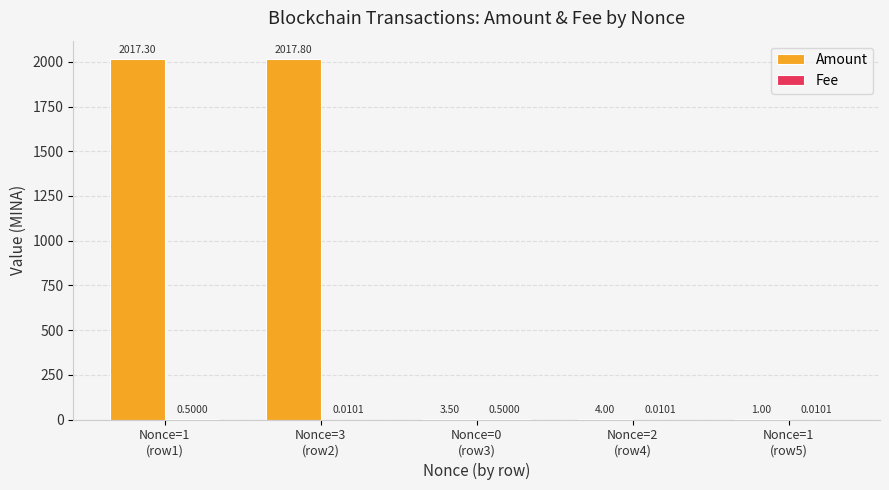

Which series has the largest total across all categories?

Amount